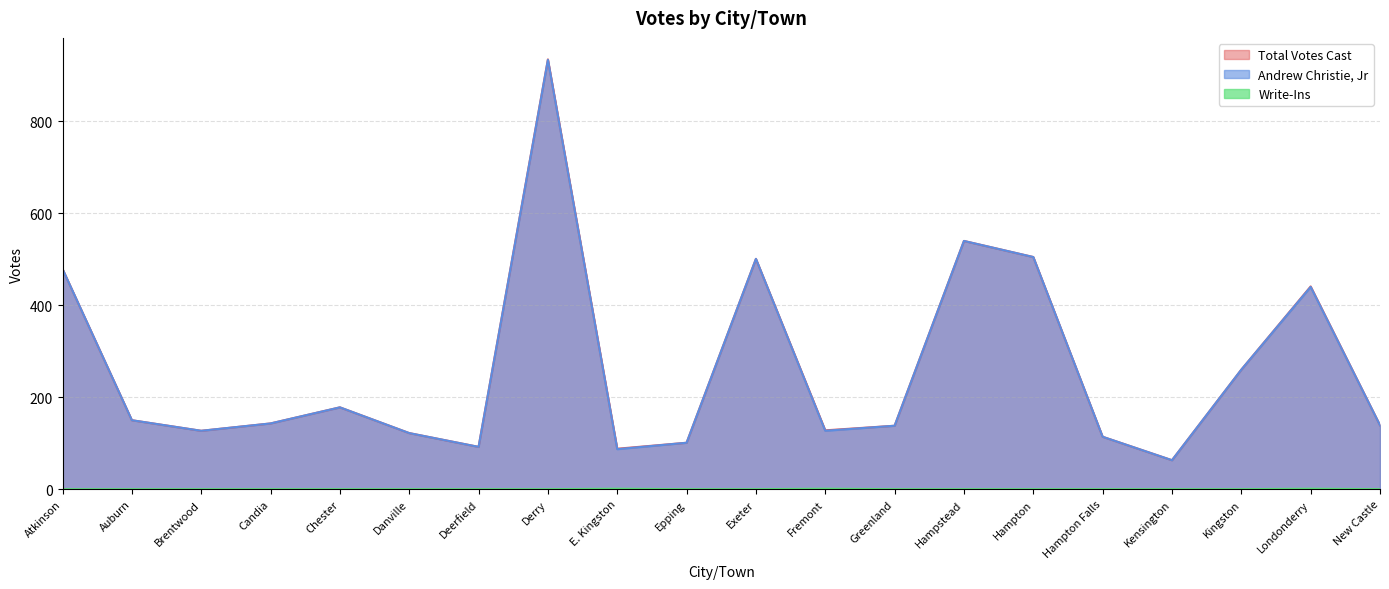

What is the sum of all Andrew Christie, Jr values?

5240